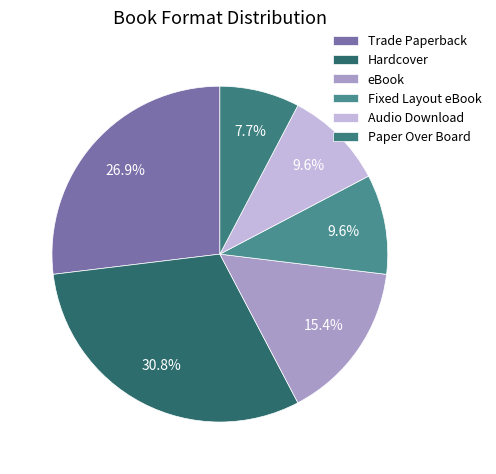

Is it true that Audio Download is 21% of the pie?

False